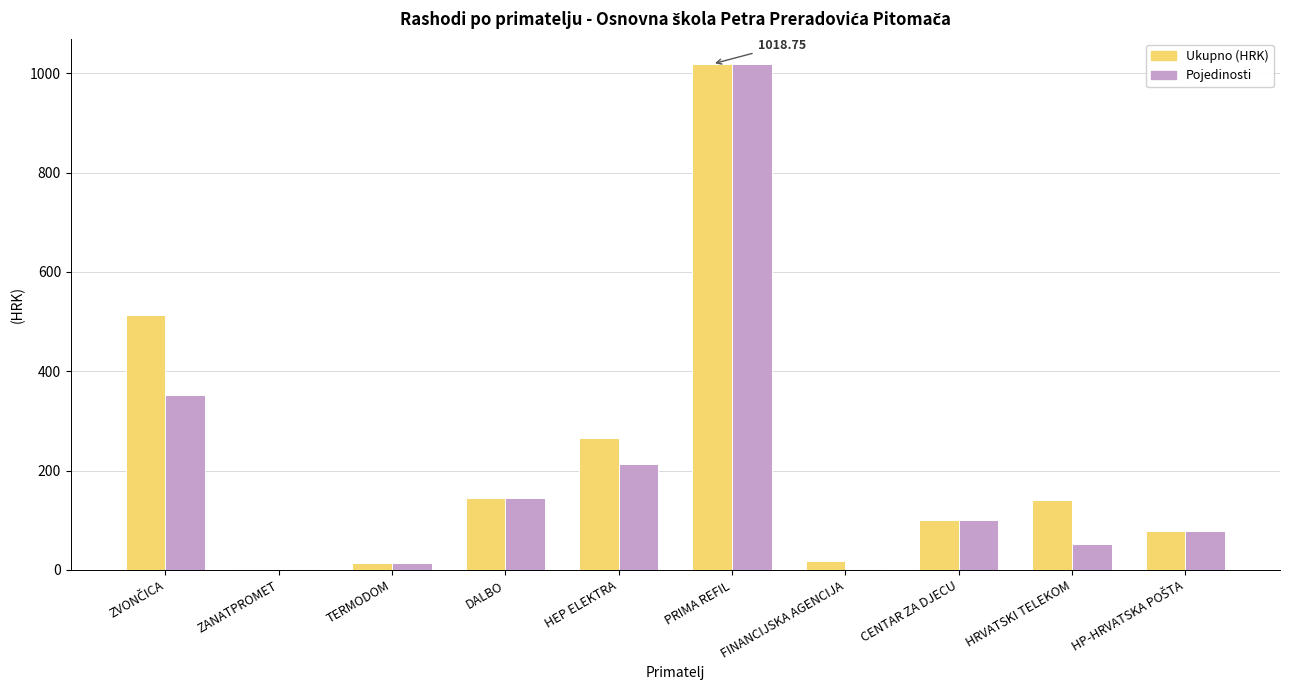

How many groups of bars are there?

10